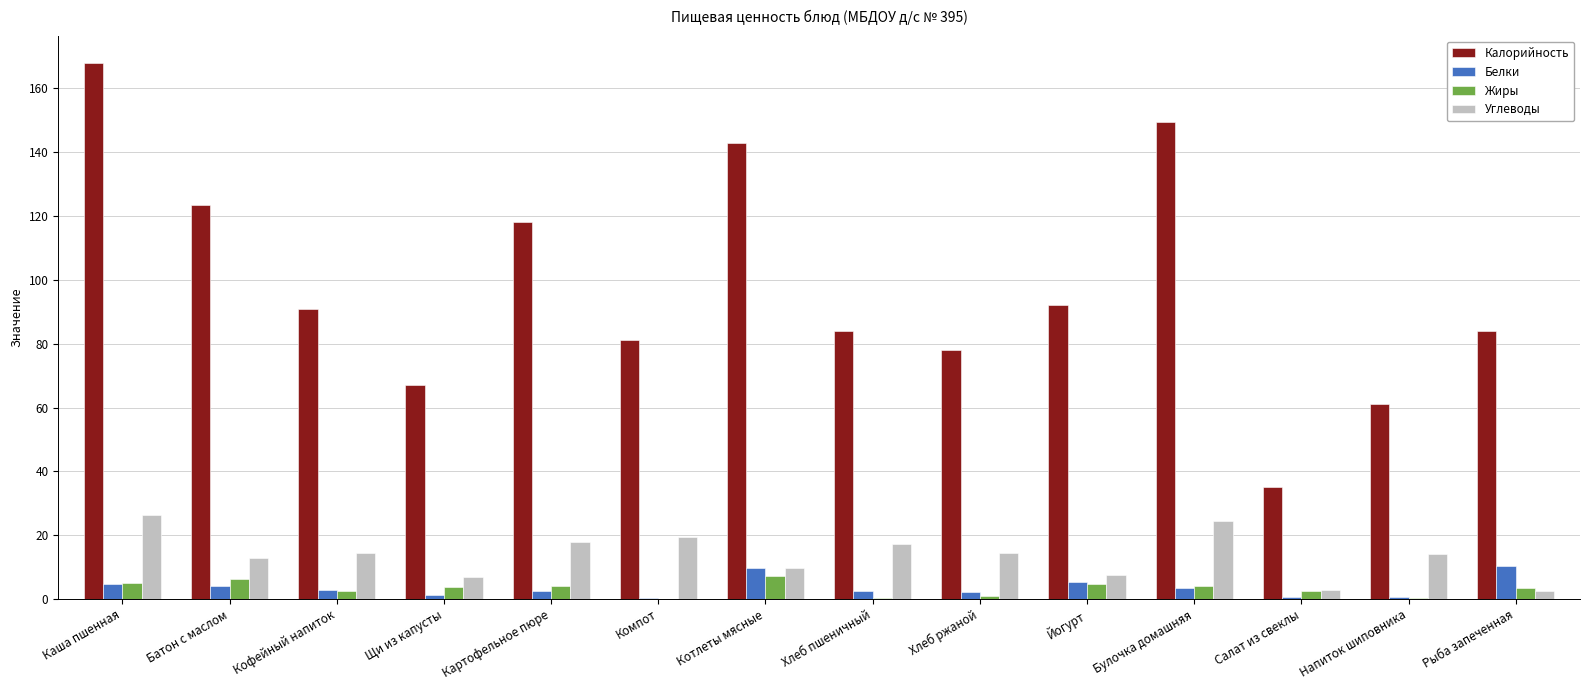

Is it true that Калорийность equals 78.0 at Хлеб ржаной?

True